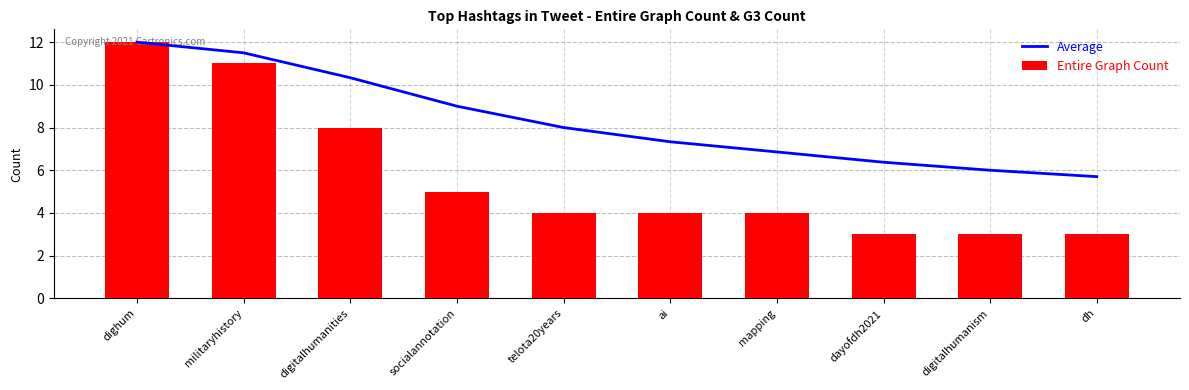

What is the lowest value of the Entire Graph Count series?

3